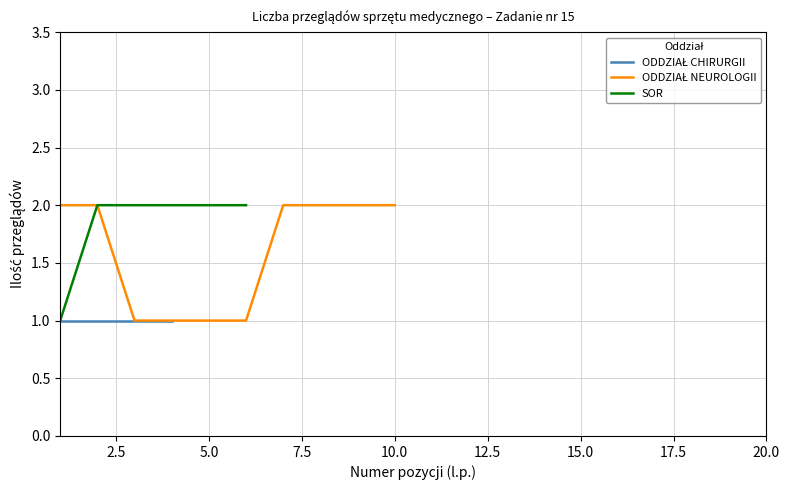

What is the value of the ODDZIAŁ NEUROLOGII point at the 5th from the left?

1.0